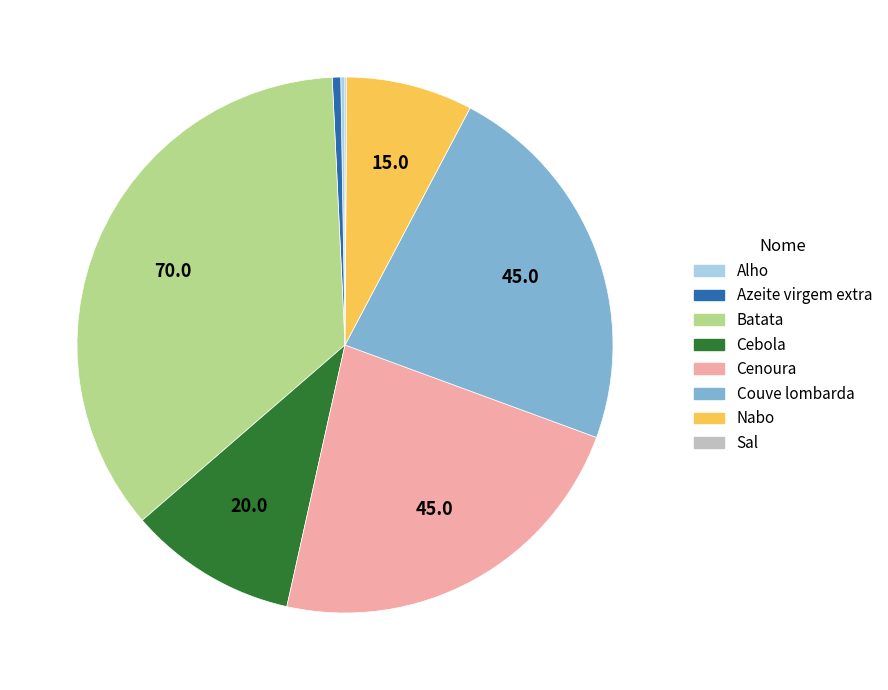

True or false: Cenoura accounts for 23% of the total.

True